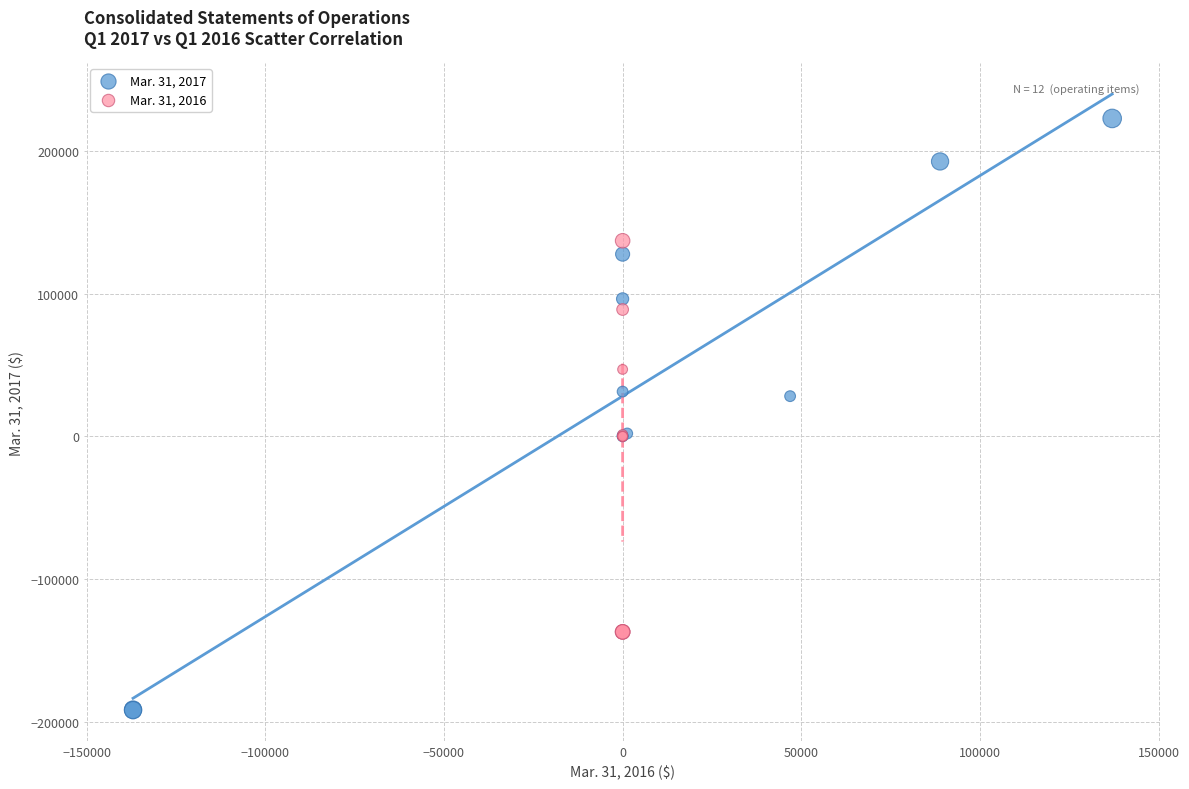

Which series reaches the minimum Y coordinate?

Mar. 31, 2017